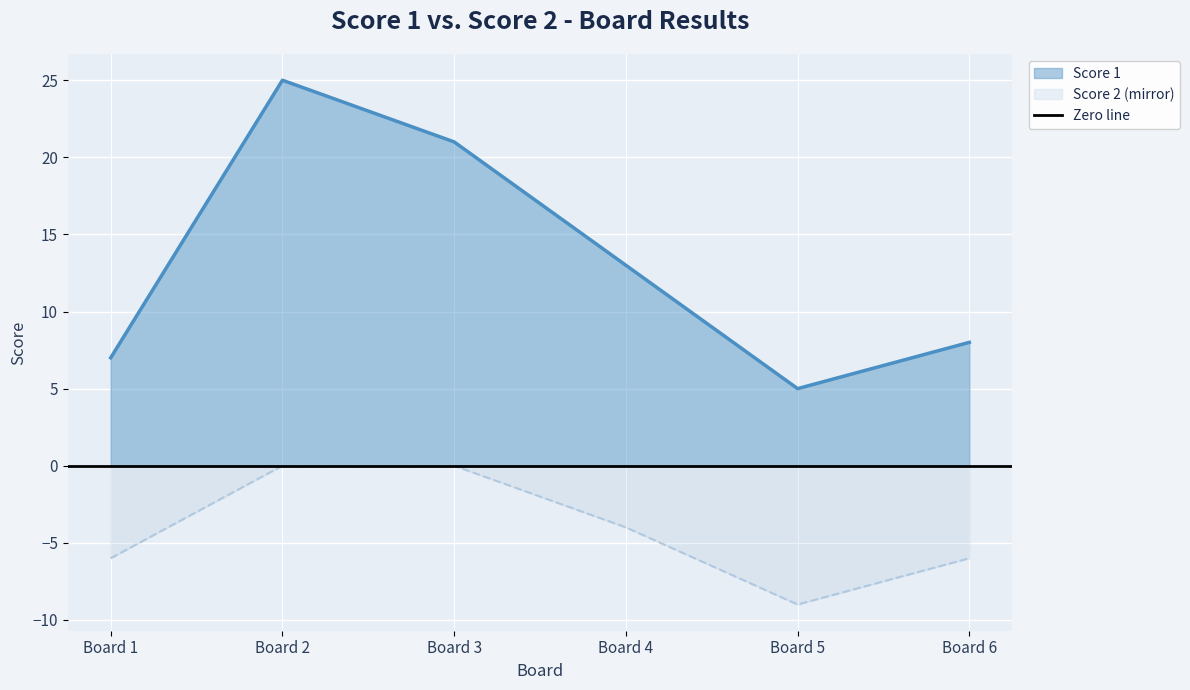

True or false: Score 2 (mirror) and Score 1 intersect in this chart.

False